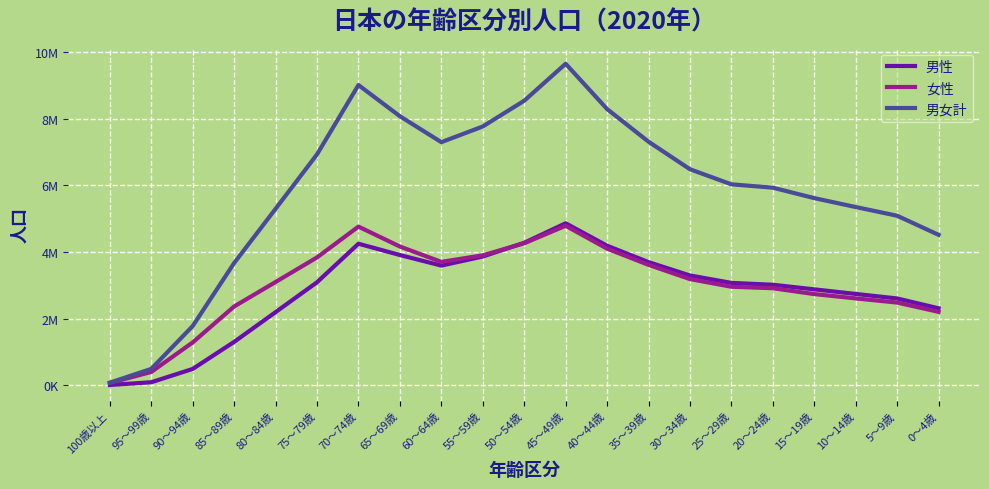

What is the difference between the maximum and minimum values in the 男性 series?

4853224